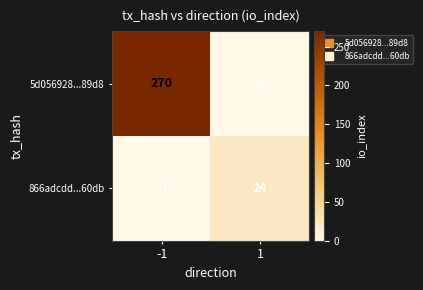

What is the average value of the 5d056928...89d8 series?

135